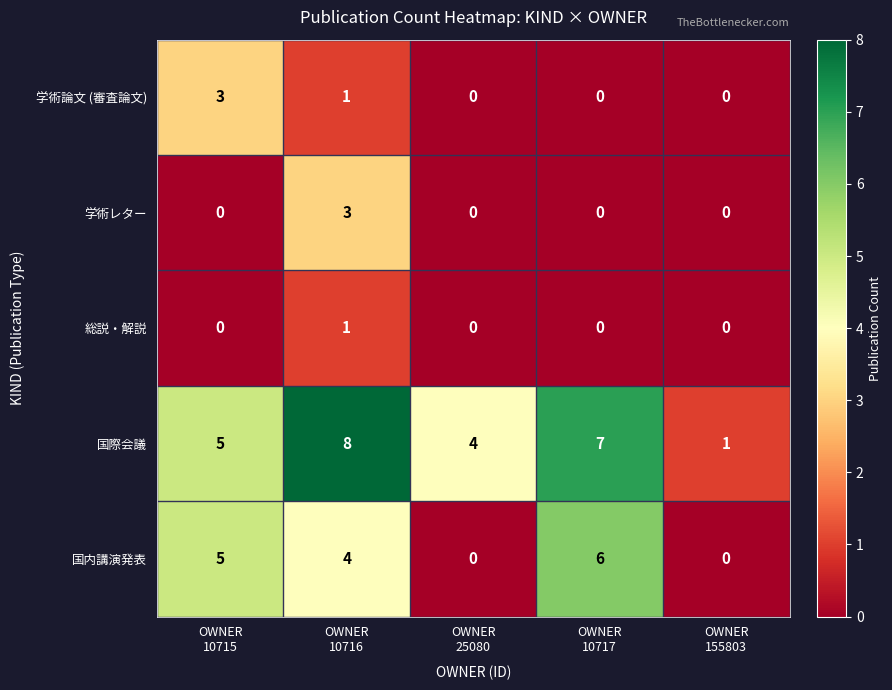

How many data points in 総説・解説 are above 0?

1